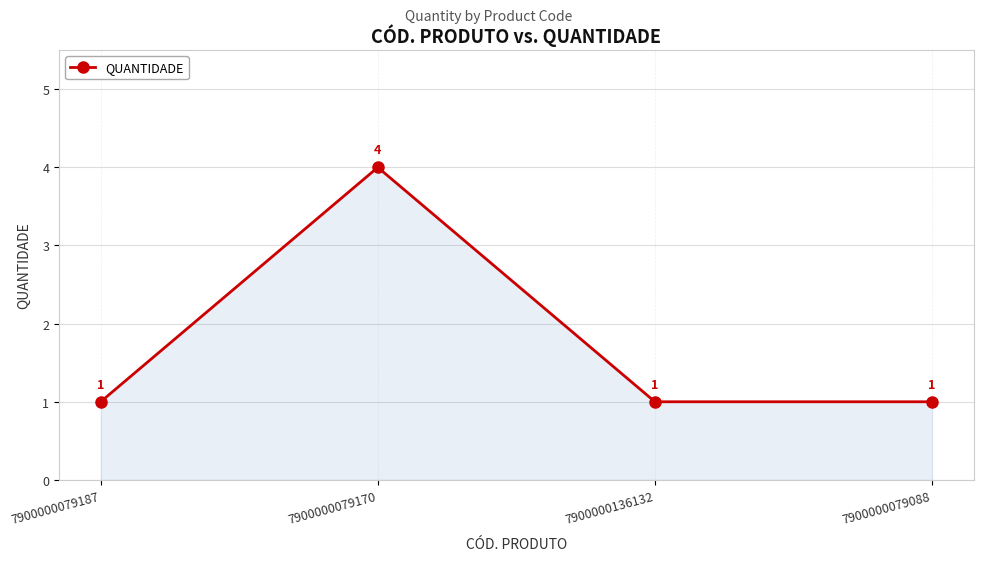

What position from the right is 7900000079170?

3